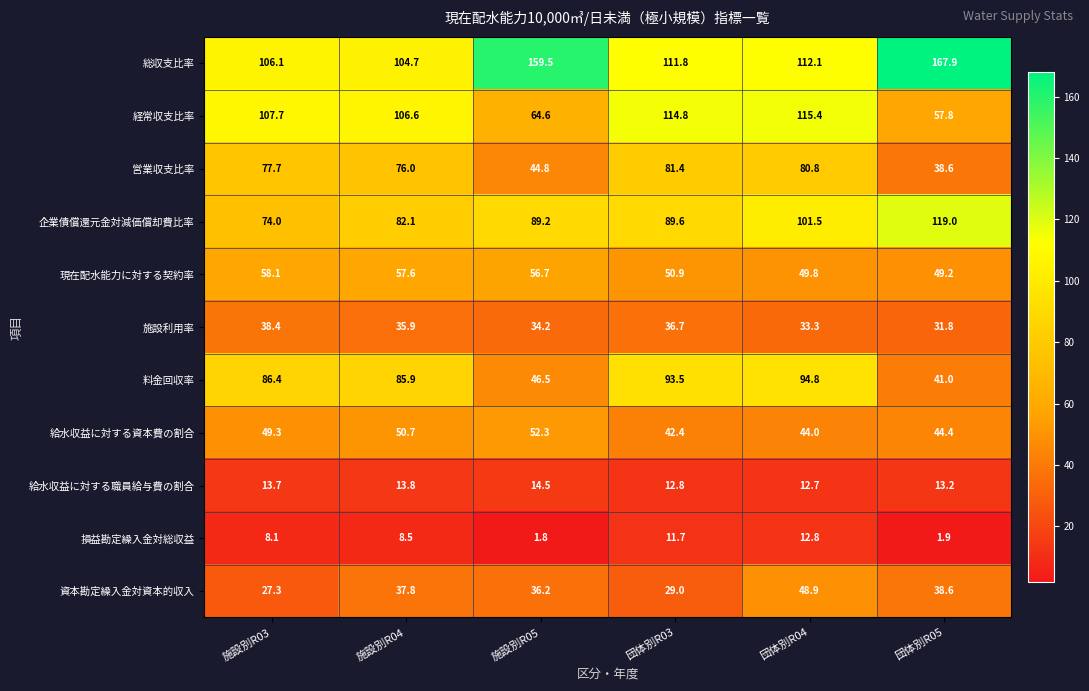

At which label does 経常収支比率 reach its peak?

団体別R04